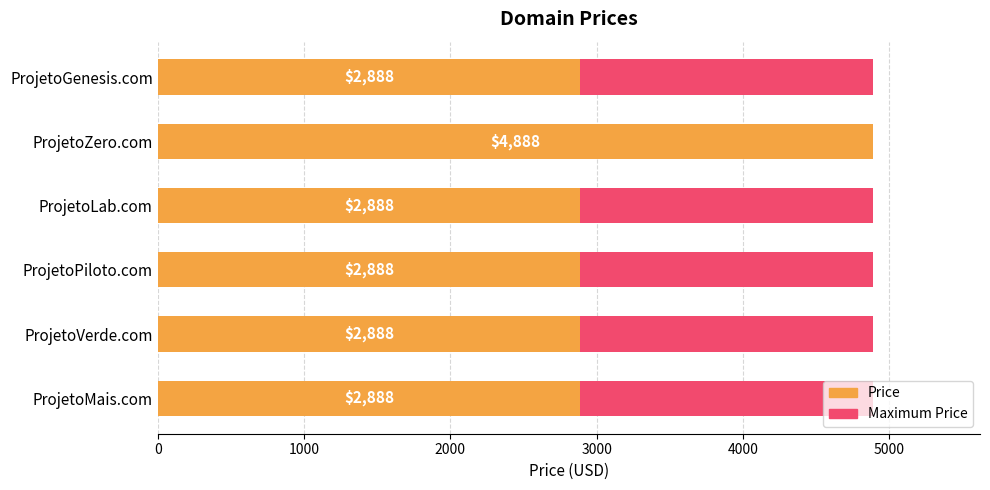

Does the chart contain any negative values?

No